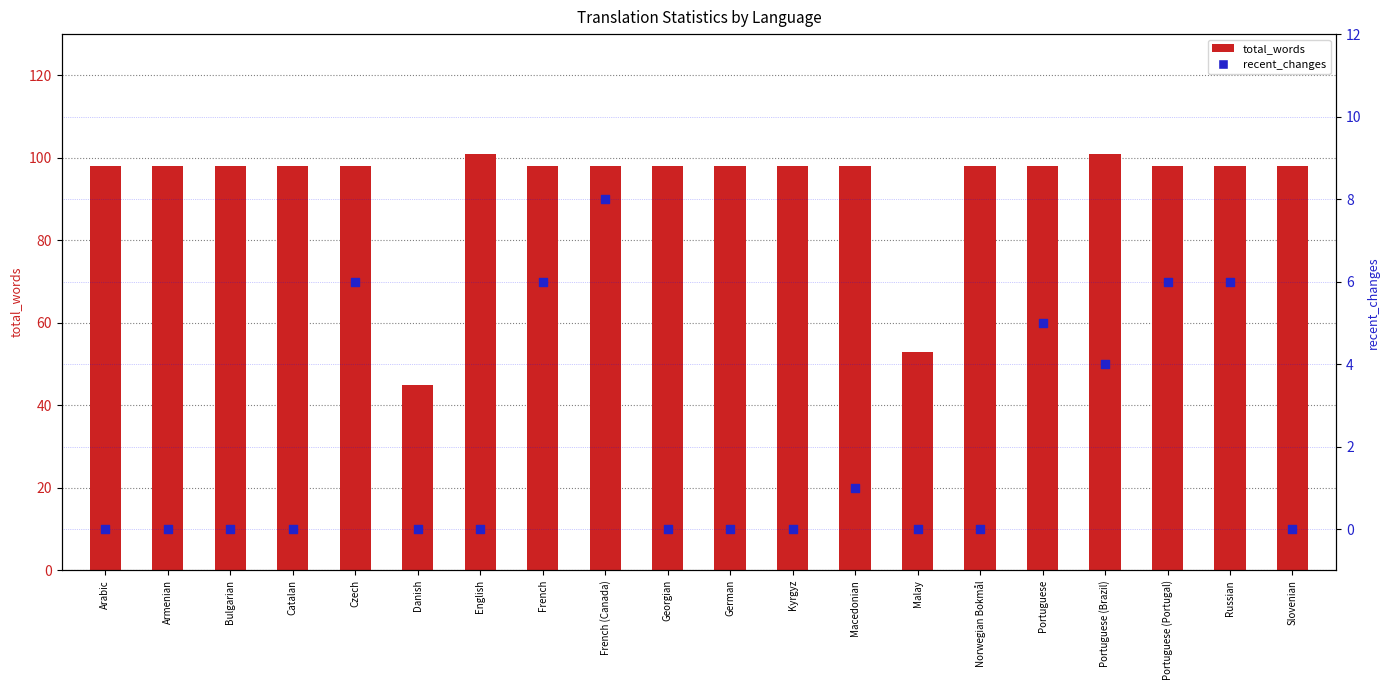

At how many categories does at least one series exceed 83?

18